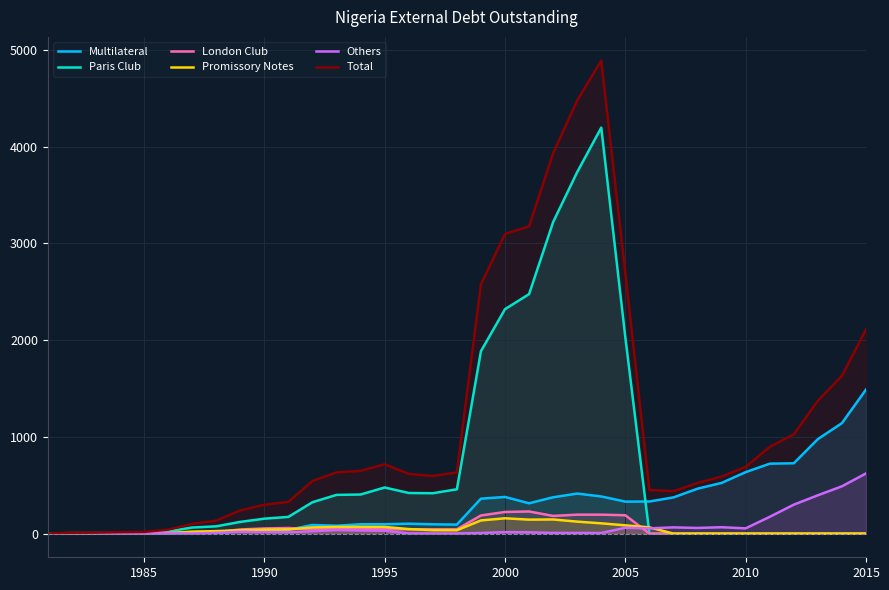

The value of Total at 2010 is 449.9. True or false?

False